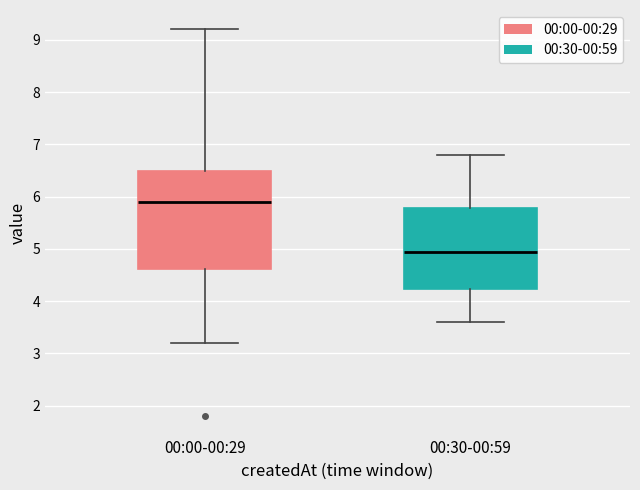

Reading left to right, read every box against the y-axis: the position of its median line, the range the box covers, and the ends of its whiskers. The values are not printed on the chart, so give them approximately, as read against the axis.

00:00-00:29: median 5.9, box 4.6 to 6.5, whiskers 3.2 to 9.2
00:30-00:59: median 5.0, box 4.2 to 5.8, whiskers 3.6 to 6.8